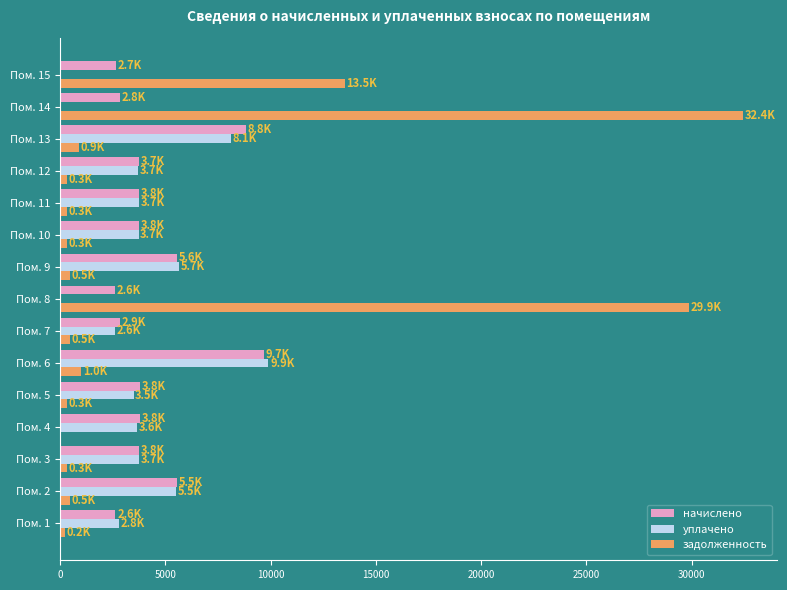

Is the value of задолженность at Пом. 8 greater than the value of начислено at Пом. 11?

Yes